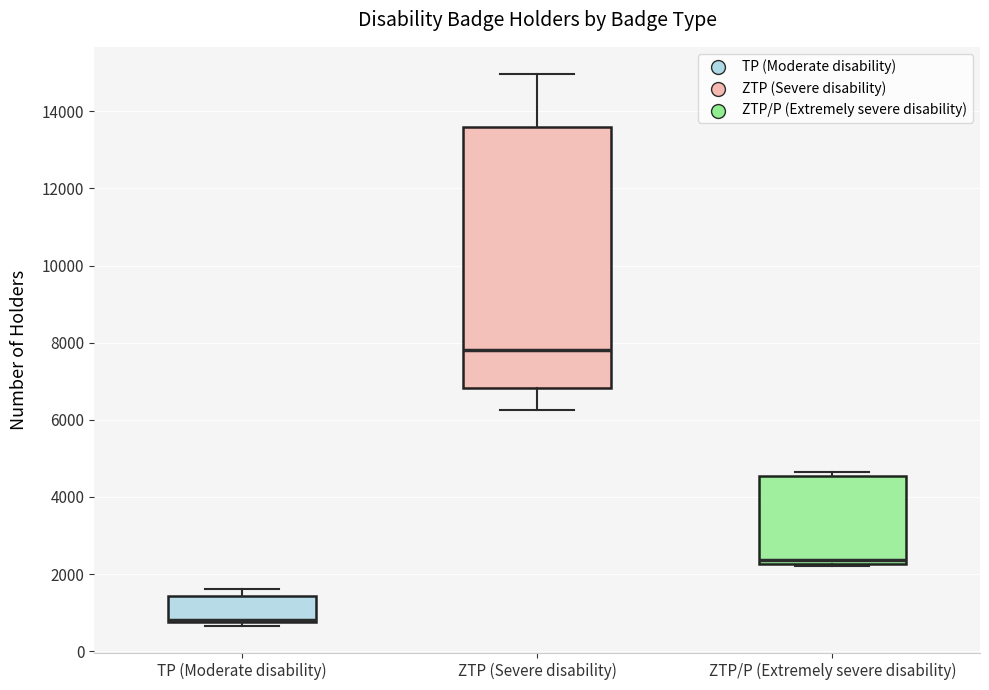

Comparing the boxes themselves (not the whiskers), which one is the tallest?

ZTP (Severe disability)